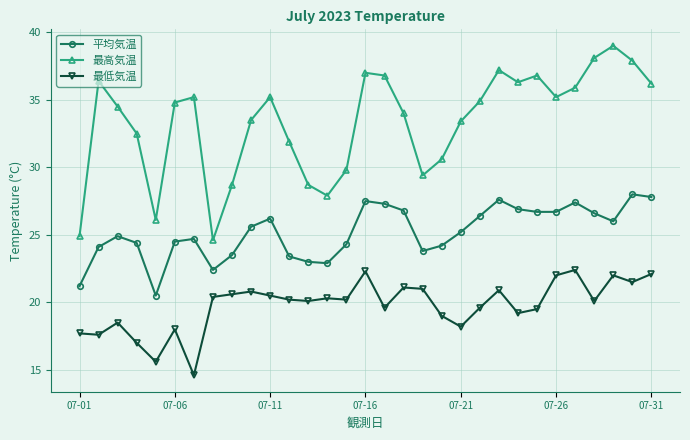

List the series in order of their overall mean, highest first.

最高気温, 平均気温, 最低気温